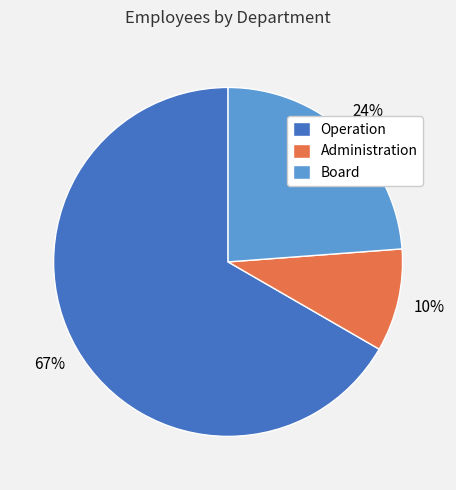

Which category has the smallest portion of the pie?

Administration